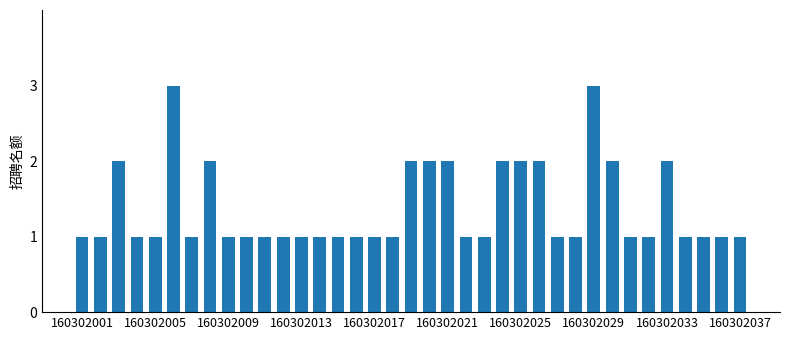

What is the maximum value shown in the chart?

3